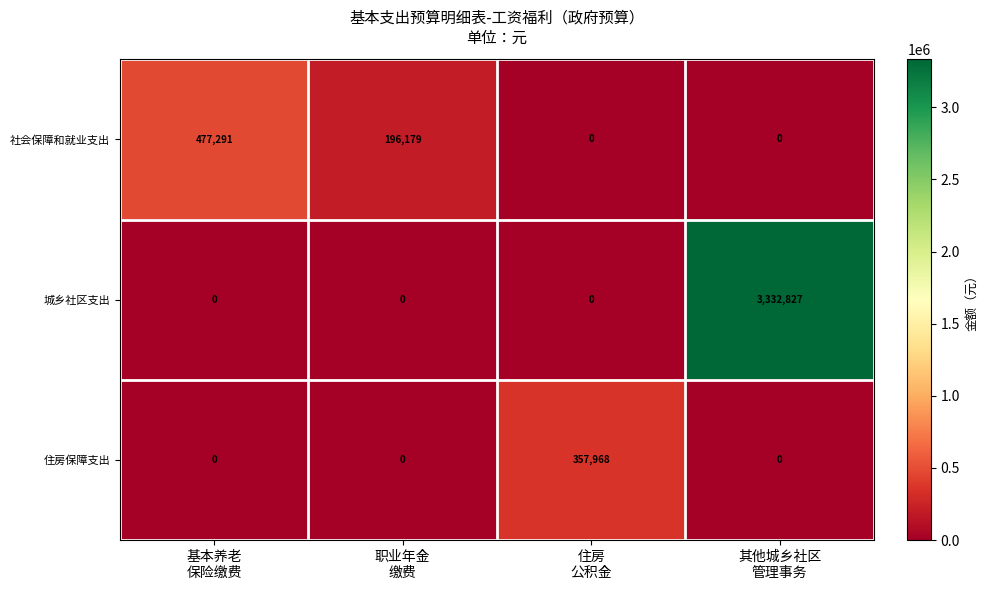

Which series has the largest total across all categories?

城乡社区支出